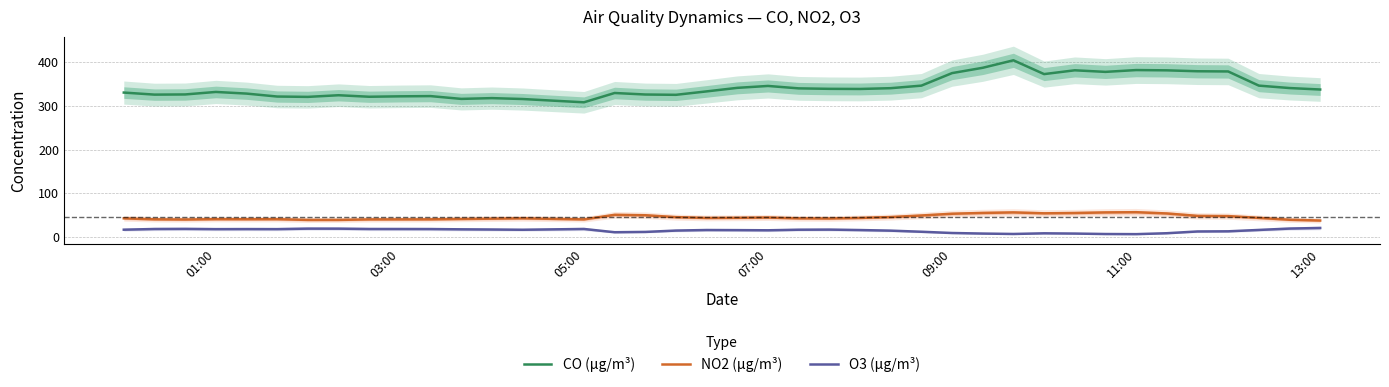

True or false: NO2 (µg/m³) and O3 (µg/m³) cross at least once.

False